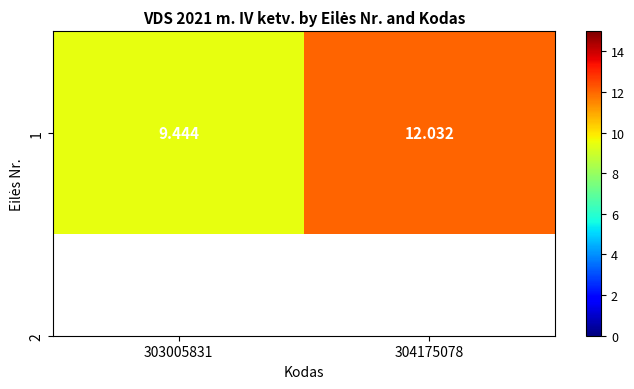

Where is the data nearest to the value 10?

303005831